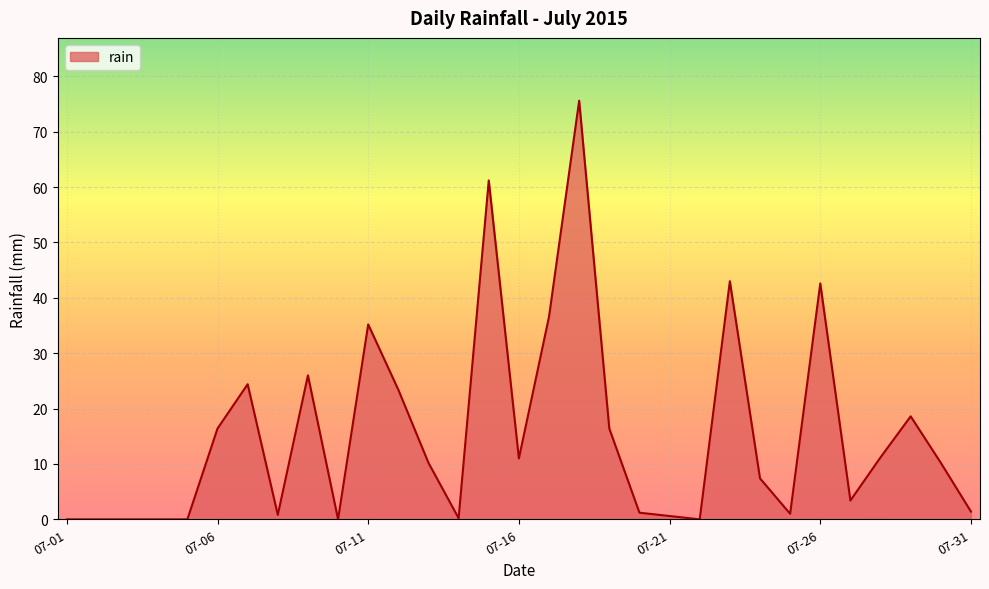

What is the maximum value shown in the chart?

75.6